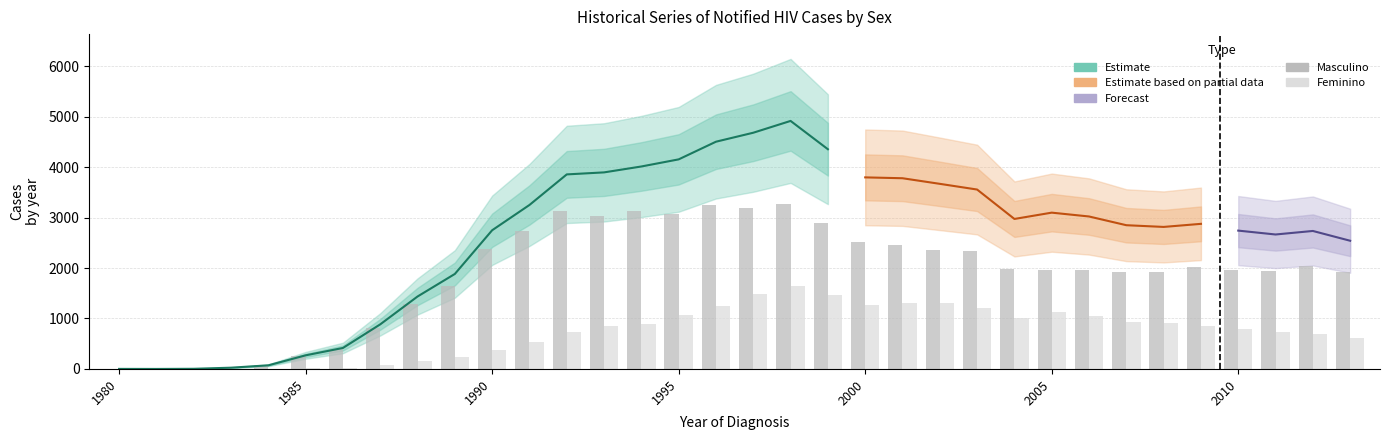

How many bars are there in each group?

2